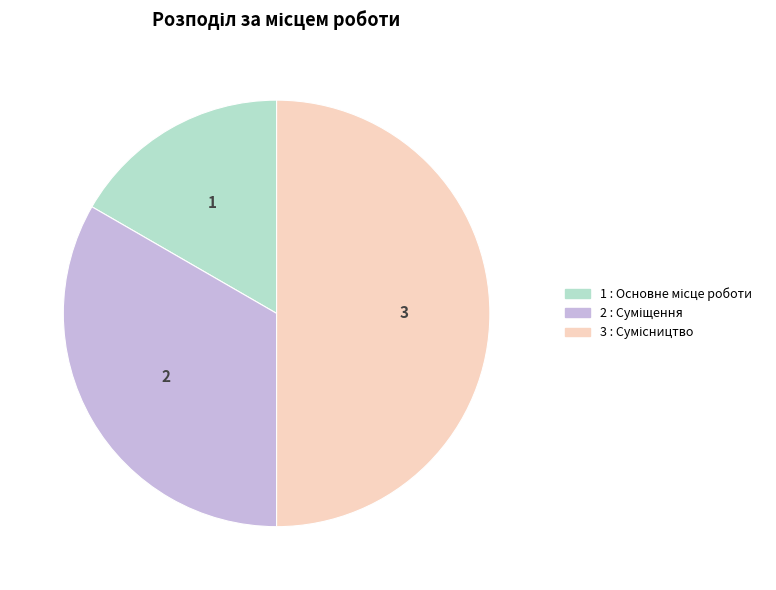

How many segments does this pie chart have?

3